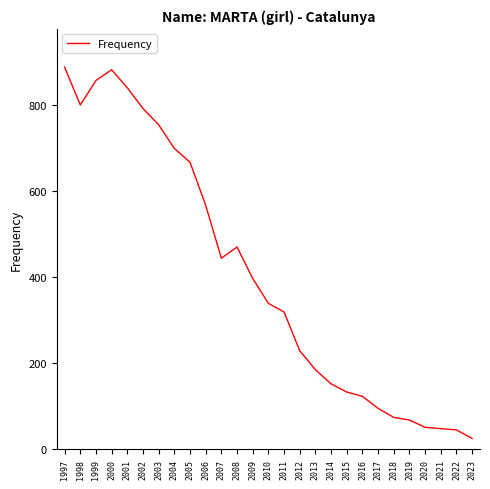

What is the sum of the values at 2011 and 2012?

548